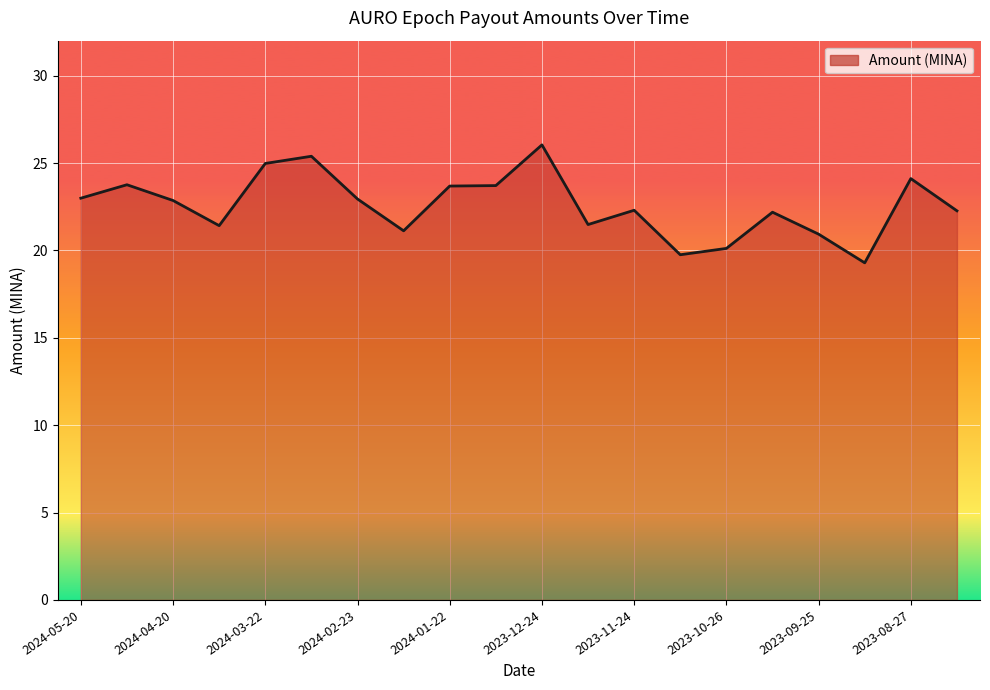

What is the difference between the maximum and minimum values?

6.7